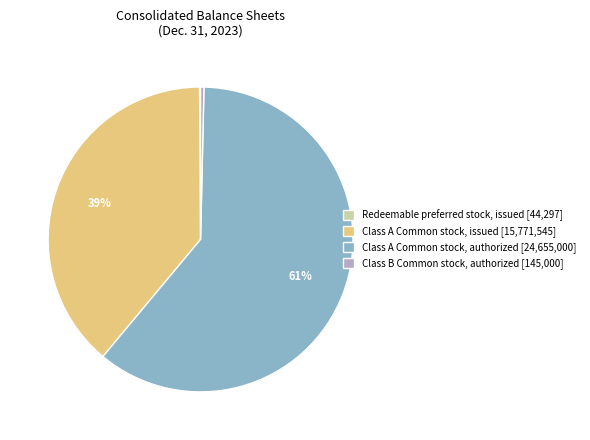

Is there a majority slice in this chart?

Yes